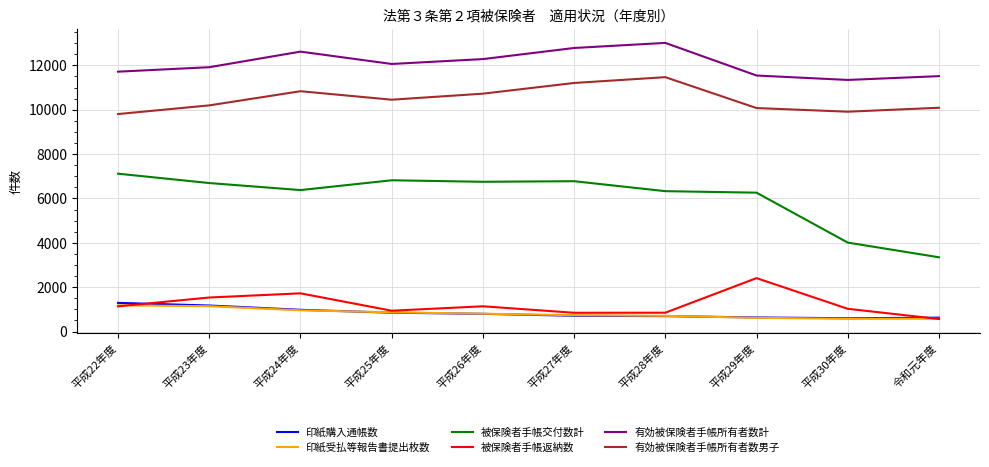

The value of 印紙購入通帳数 at 平成23年度 is 1172. True or false?

True